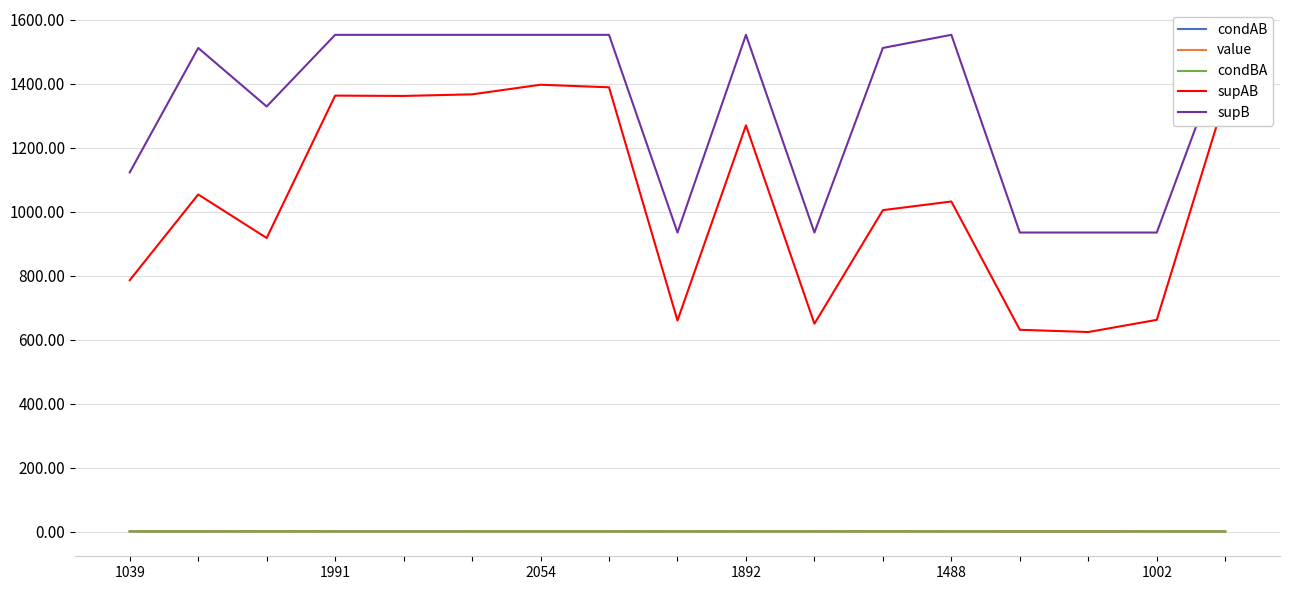

Which series has the largest total across all categories?

supB